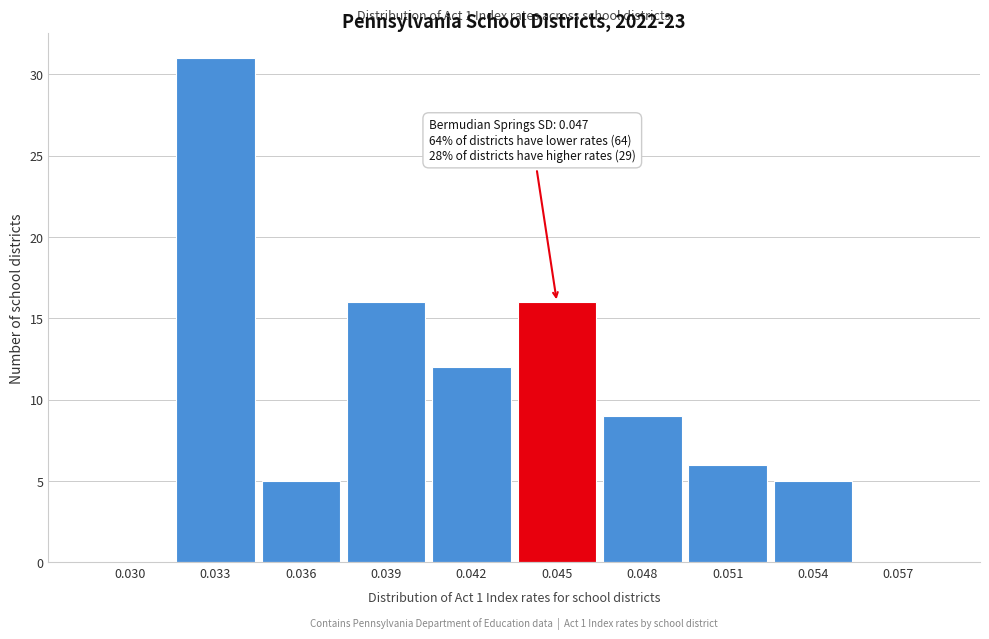

Reading left to right, transcribe all the data shown in this chart.

0.030=0	0.033=31	0.036=5	0.039=16	0.042=12	0.045=16	0.048=9	0.051=6	0.054=5	0.057=0